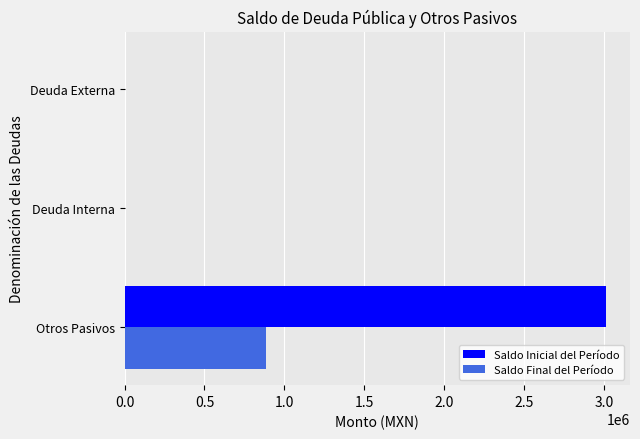

True or false: Saldo Final del Período has a value of 1538468.9 at Otros Pasivos.

False